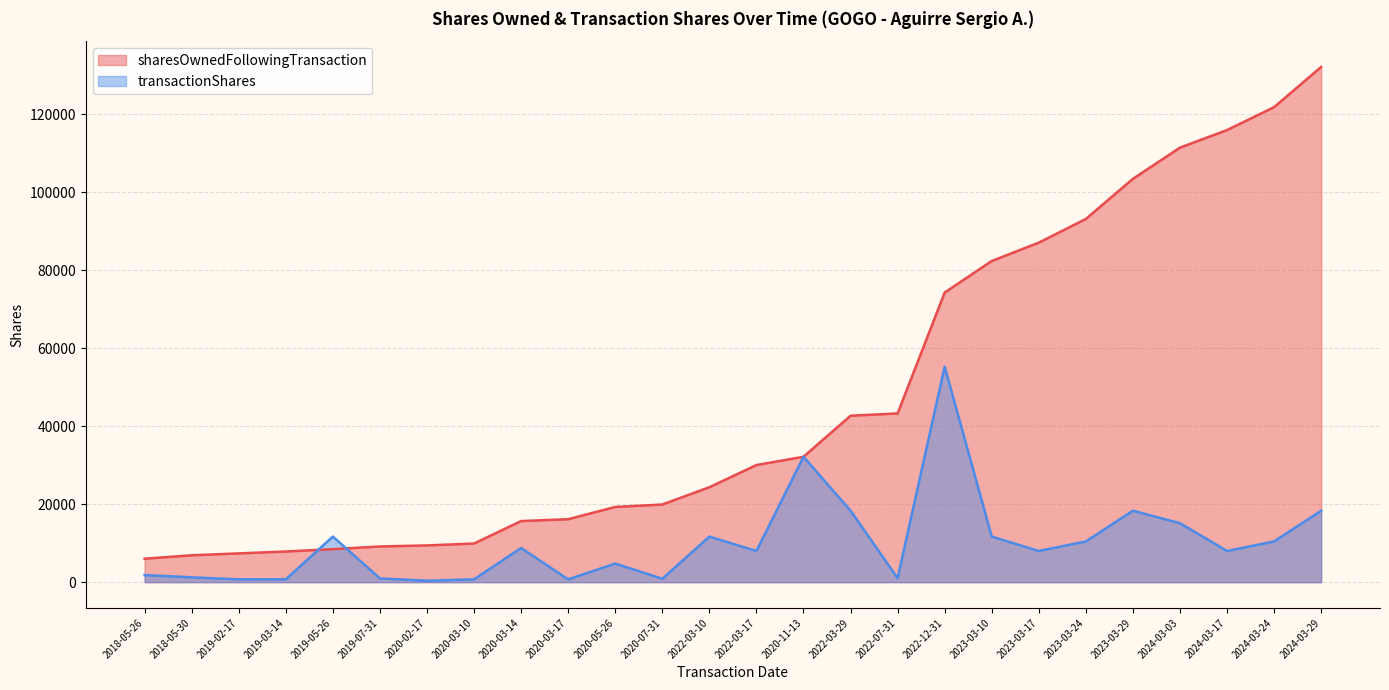

What position from the left is 2019-03-14?

4